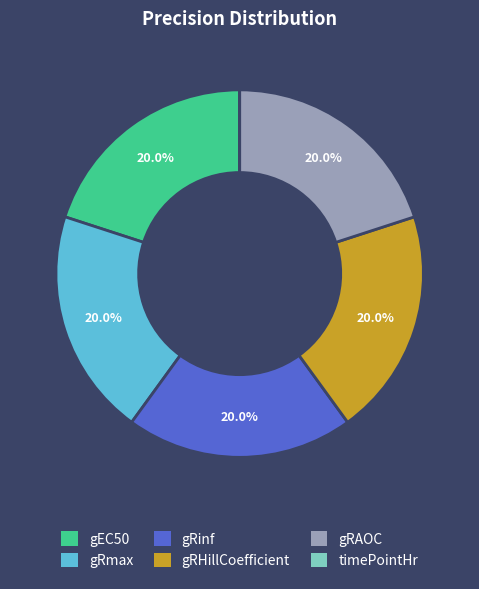

Do gRmax and gEC50 together represent more than half of the pie?

No